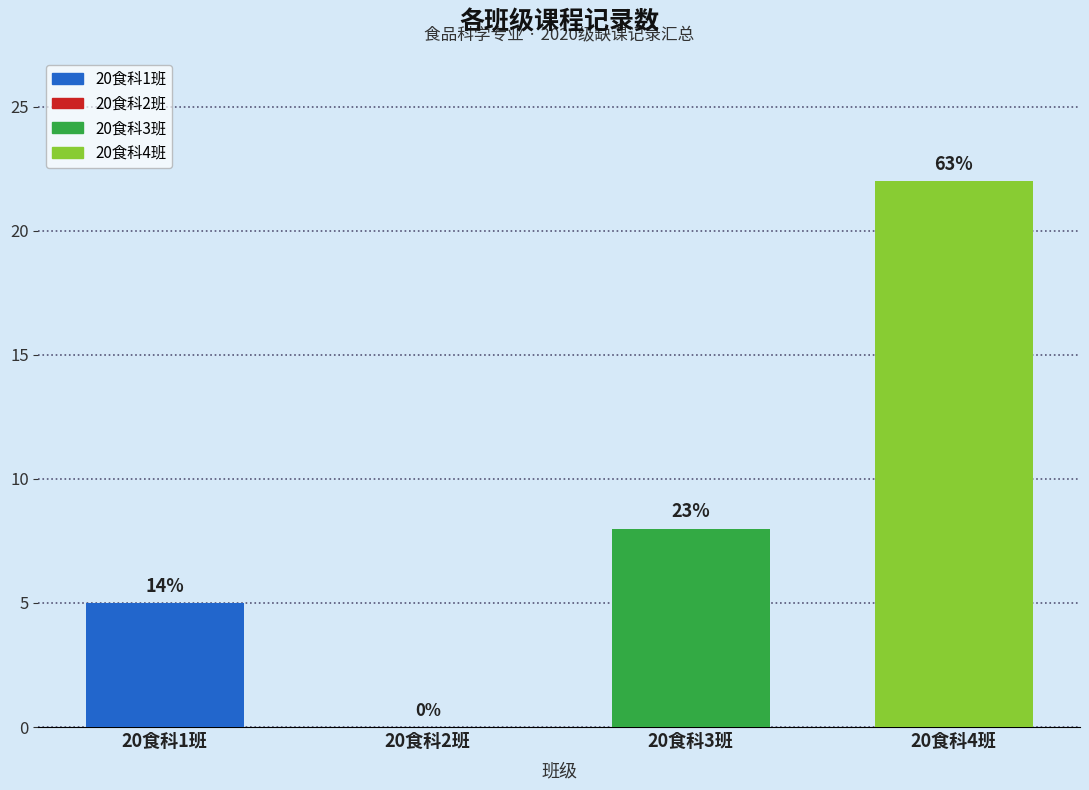

Are the bars horizontal?

No